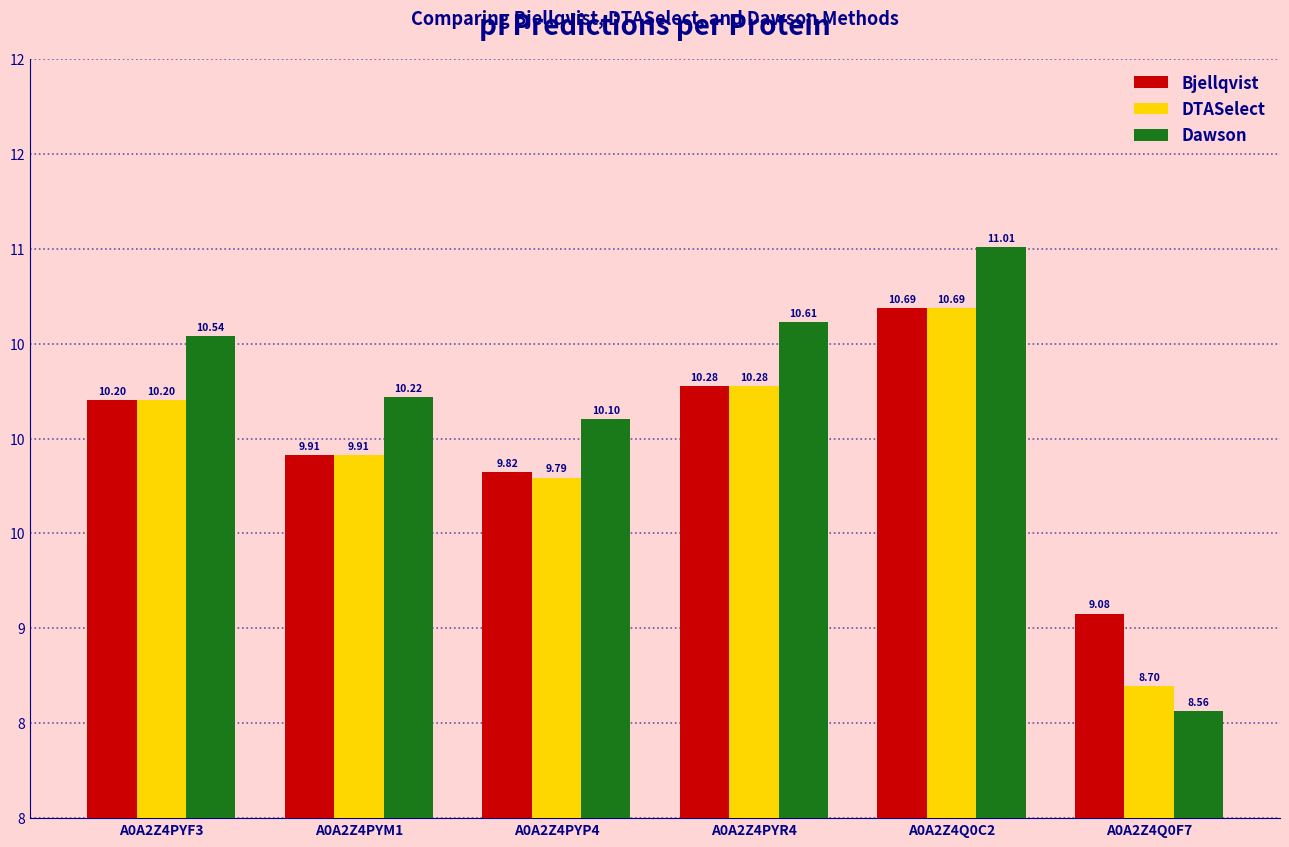

What is the difference between the DTASelect values at A0A2Z4Q0F7 and A0A2Z4PYP4?

1.1